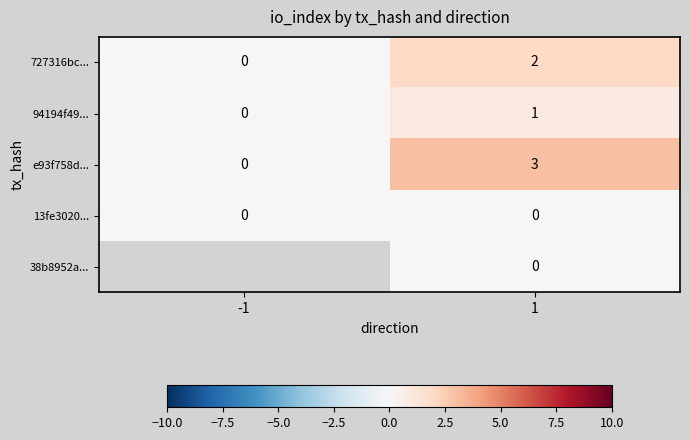

List the labels in order of 727316bc... value, smallest first.

-1, 1